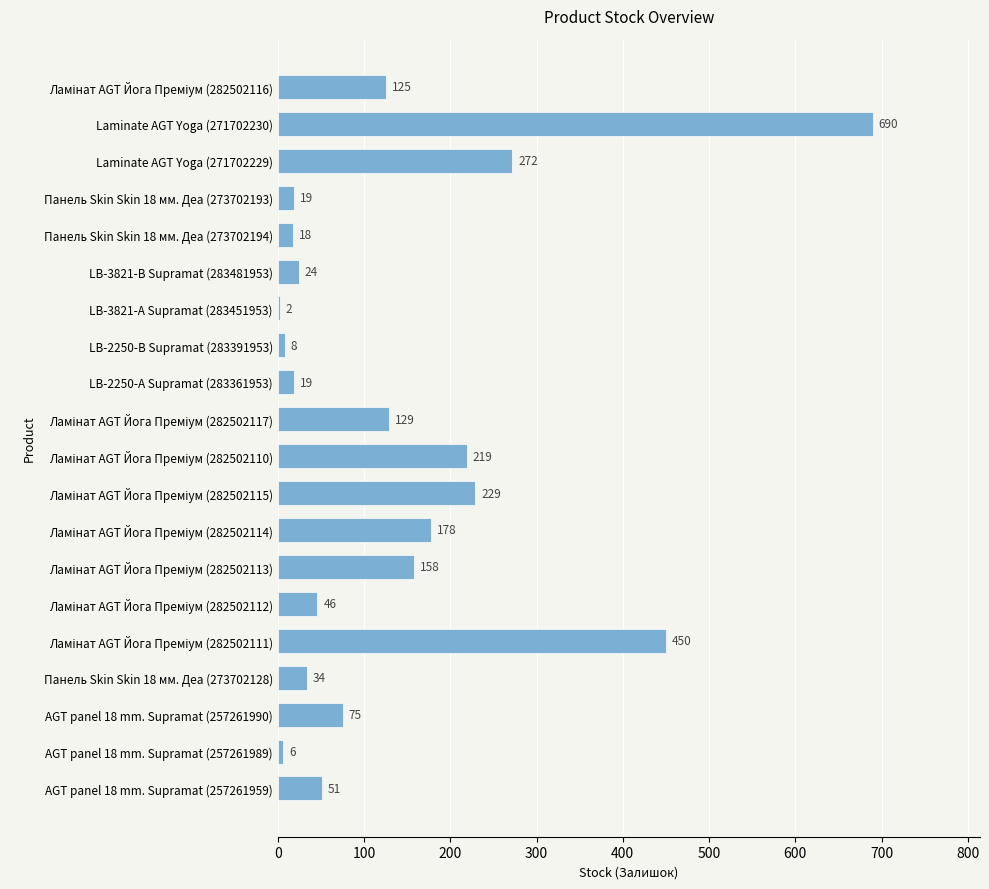

How many series are shown in this chart?

1